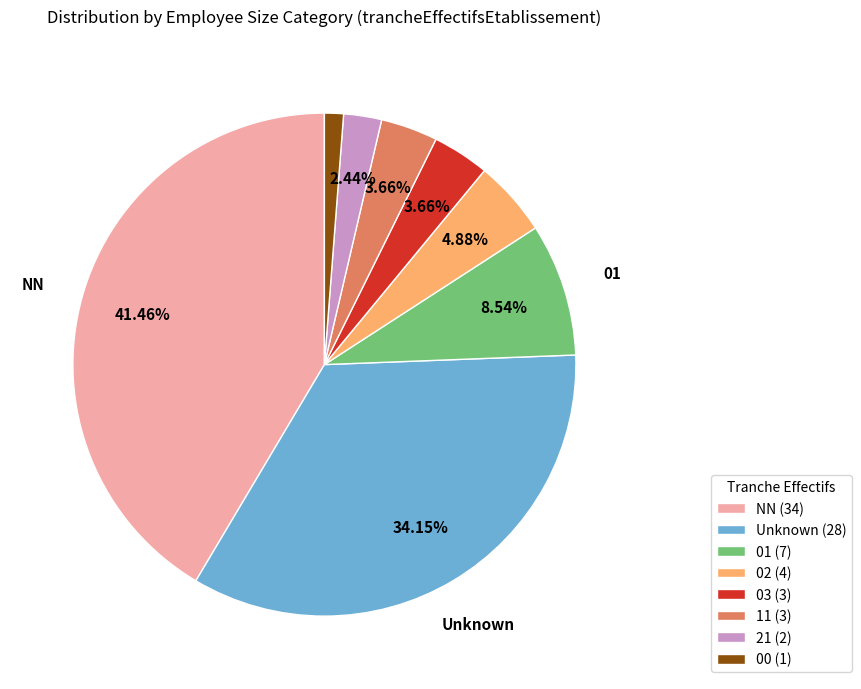

Is there a majority slice in this chart?

No